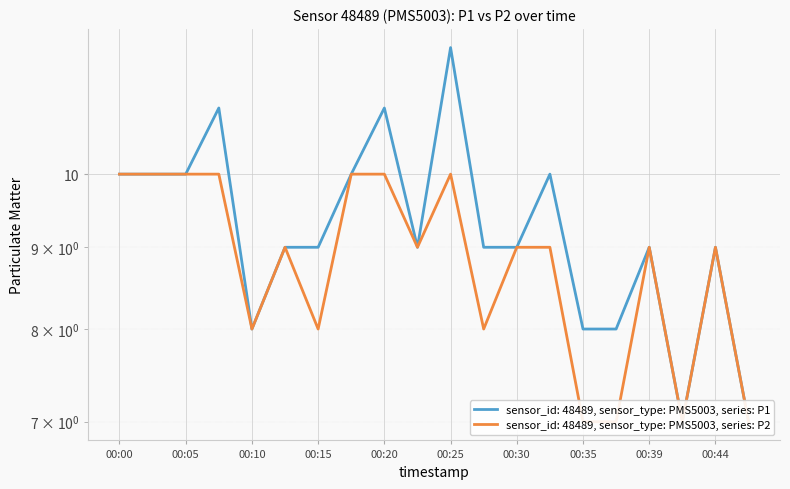

Count the number of categories in the chart.

20